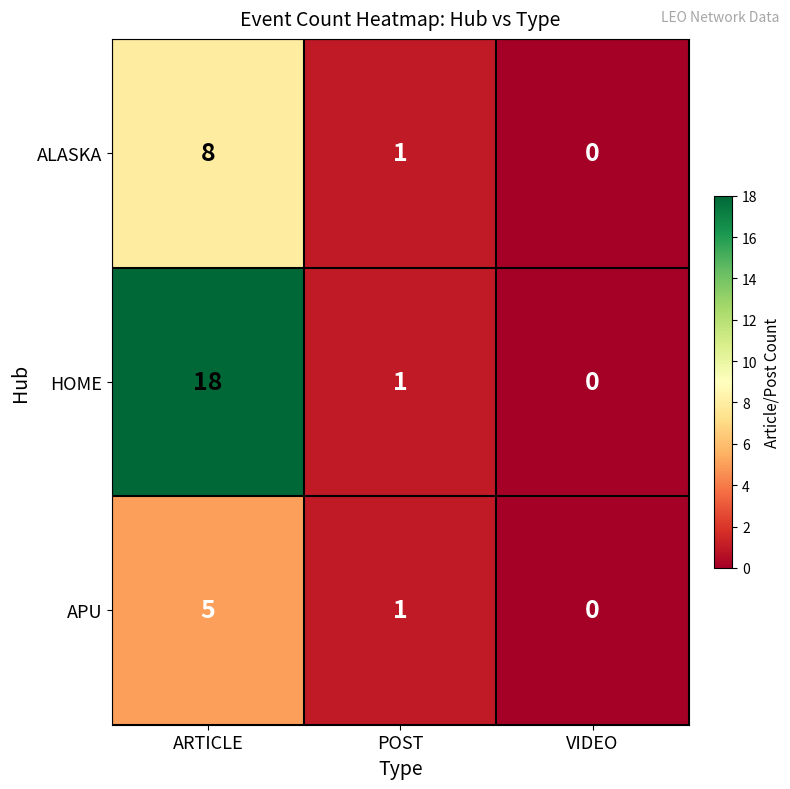

List the series in order of their peak value, lowest first.

APU, ALASKA, HOME